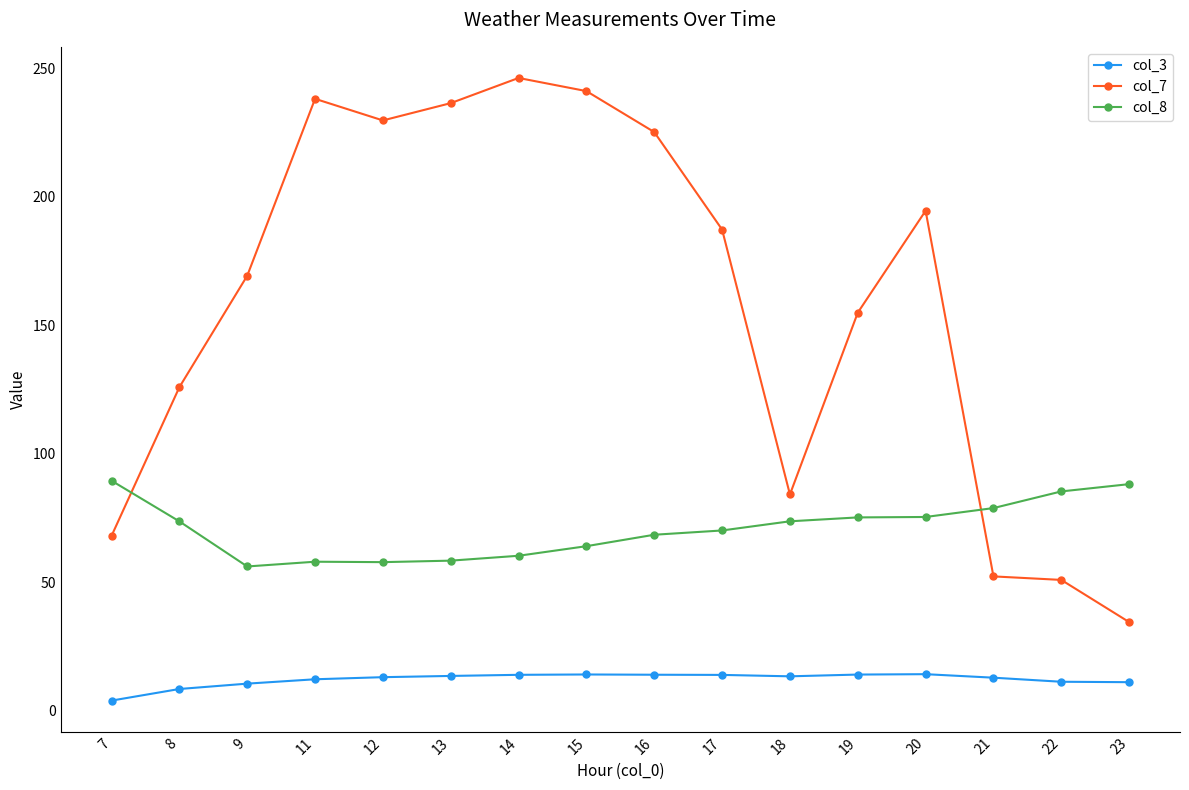

Is it true that col_7 equals 356.7 at 16?

False